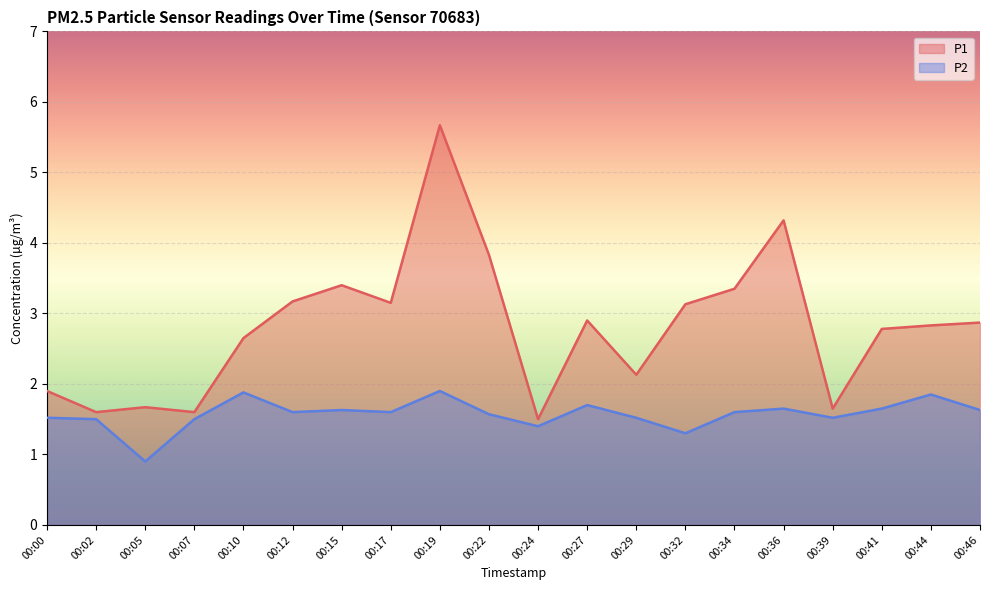

True or false: P1 has more than 1 interior local peaks.

True